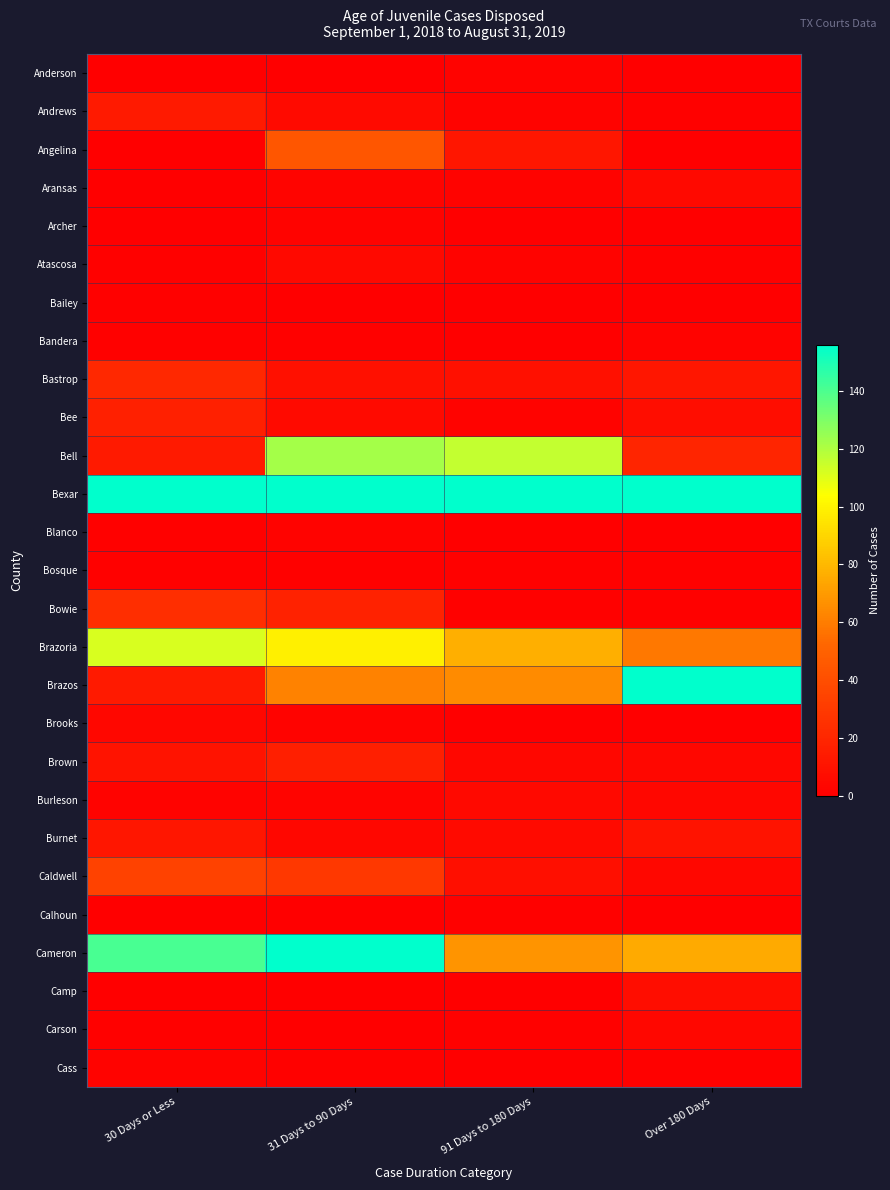

What is the spread (max minus min) of values at 30 Days or Less?

883